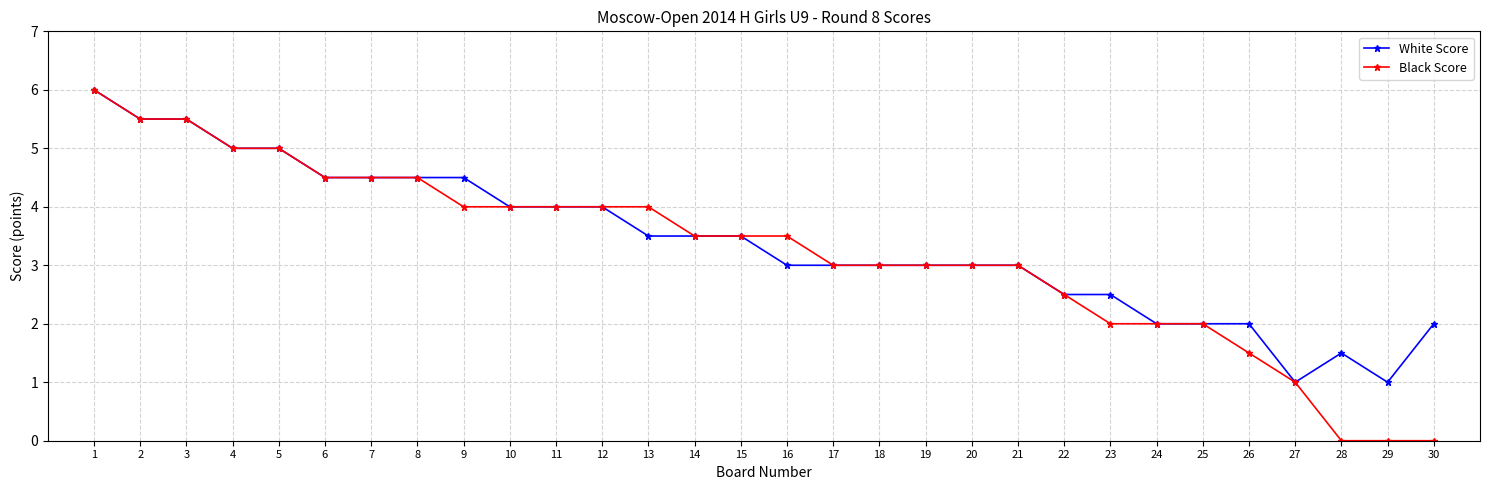

What is the highest value of the White Score series?

6.0